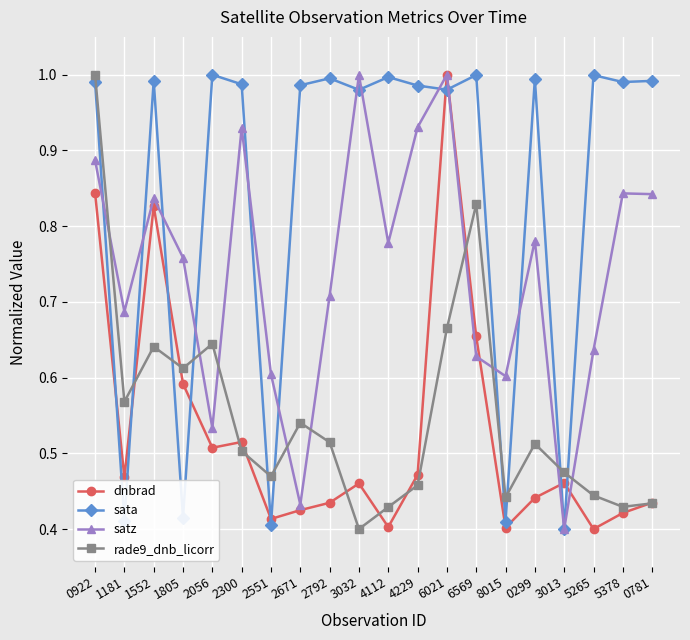

Which category has the lowest value in the rade9_dnb_licorr series?

3032